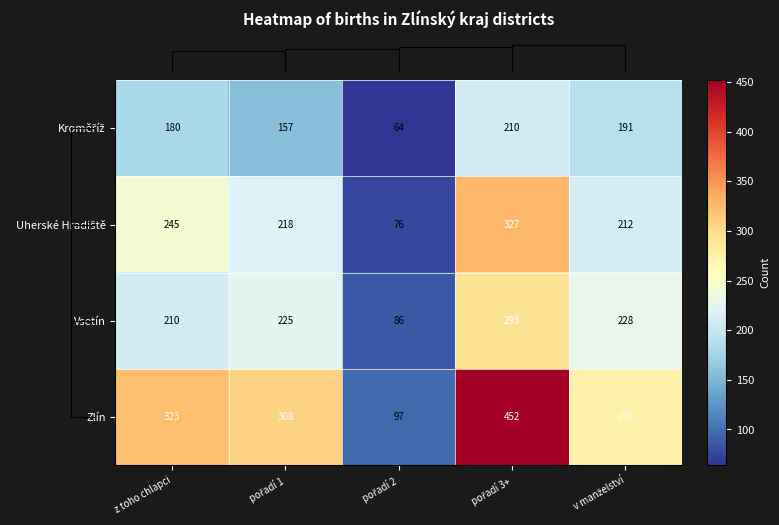

What is the difference between the highest and lowest values at pořadí 3+?

242